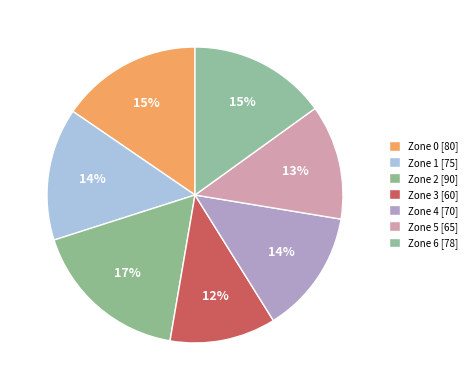

Is there any slice that represents more than half of the pie?

No